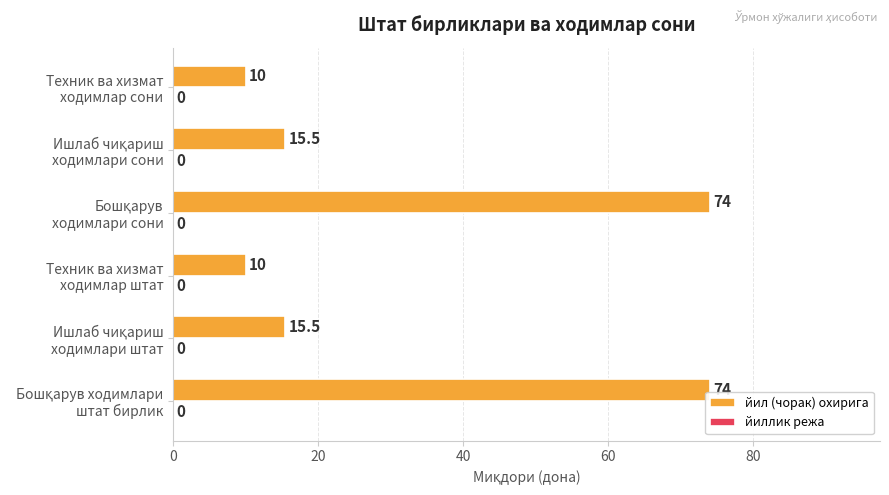

What is the difference between the maximum and minimum values?

64.0